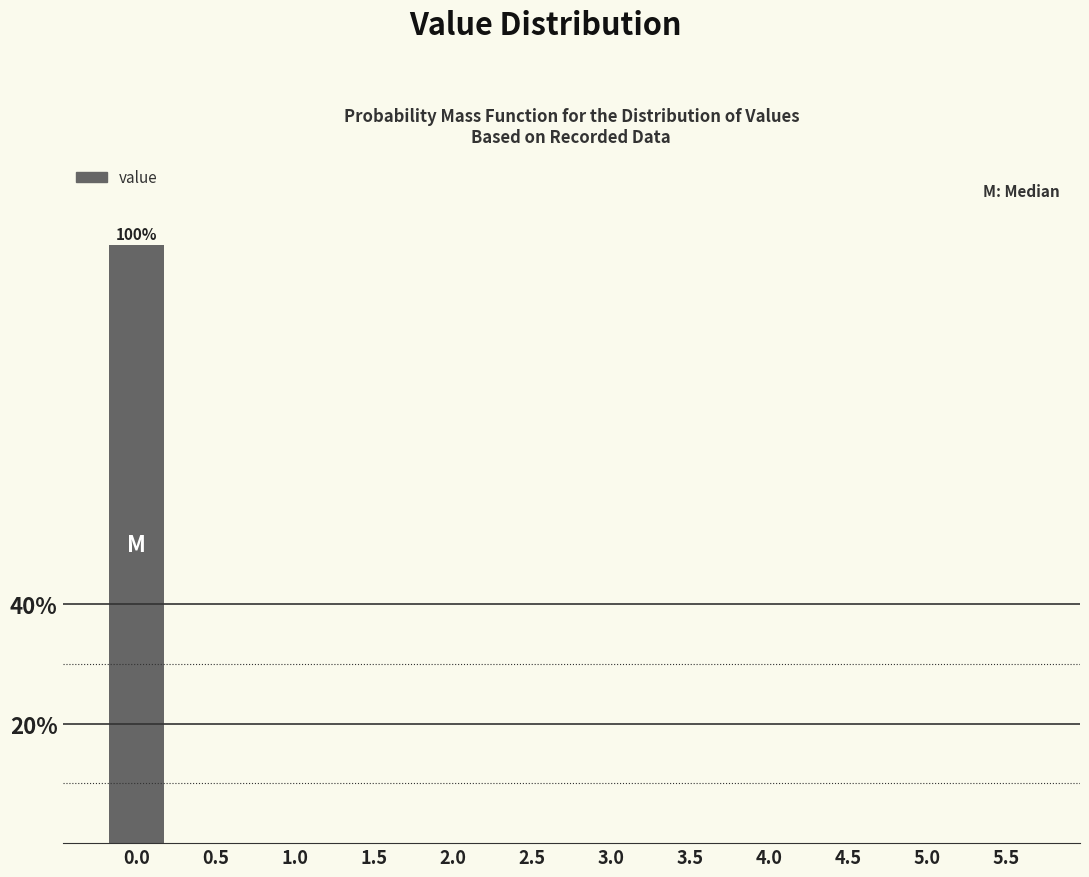

Reading left to right, what are all the values shown in this chart?

0.0=100	0.5=0	1.0=0	1.5=0	2.0=0	2.5=0	3.0=0	3.5=0	4.0=0	4.5=0	5.0=0	5.5=0